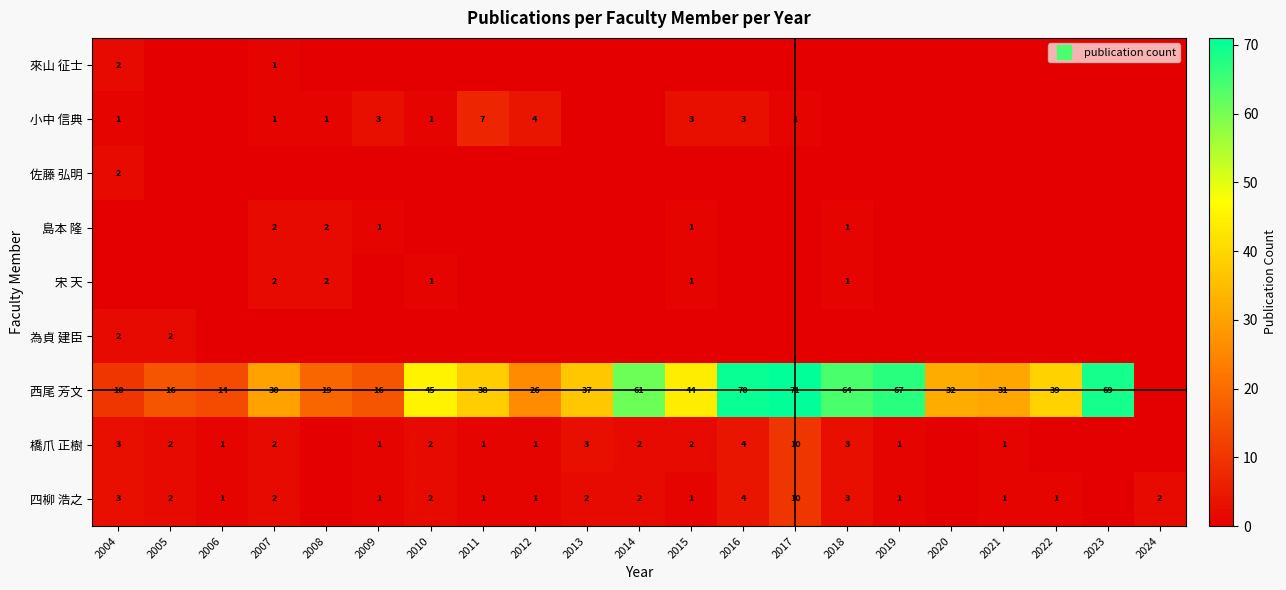

What is the difference between the second highest and minimum values in the 為貞 建臣 series?

2